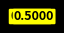

True or false: EMR011 accounts for 38% of the total.

False